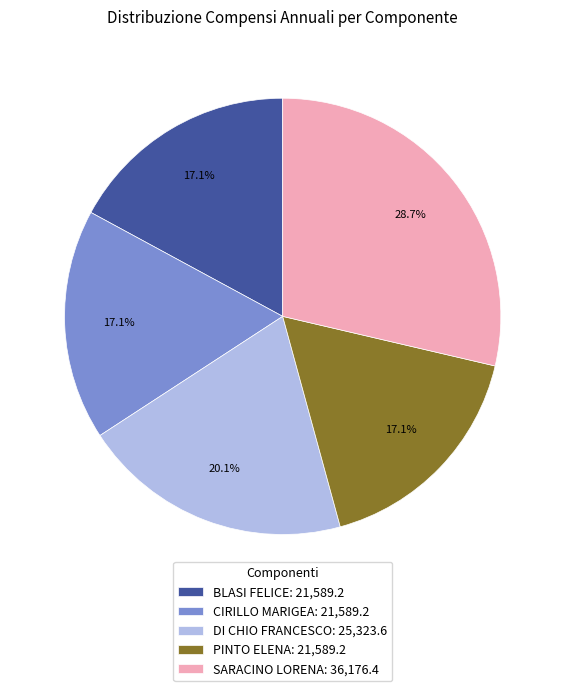

What percentage is NOT represented by SARACINO LORENA: 36,176.4?

71.3%